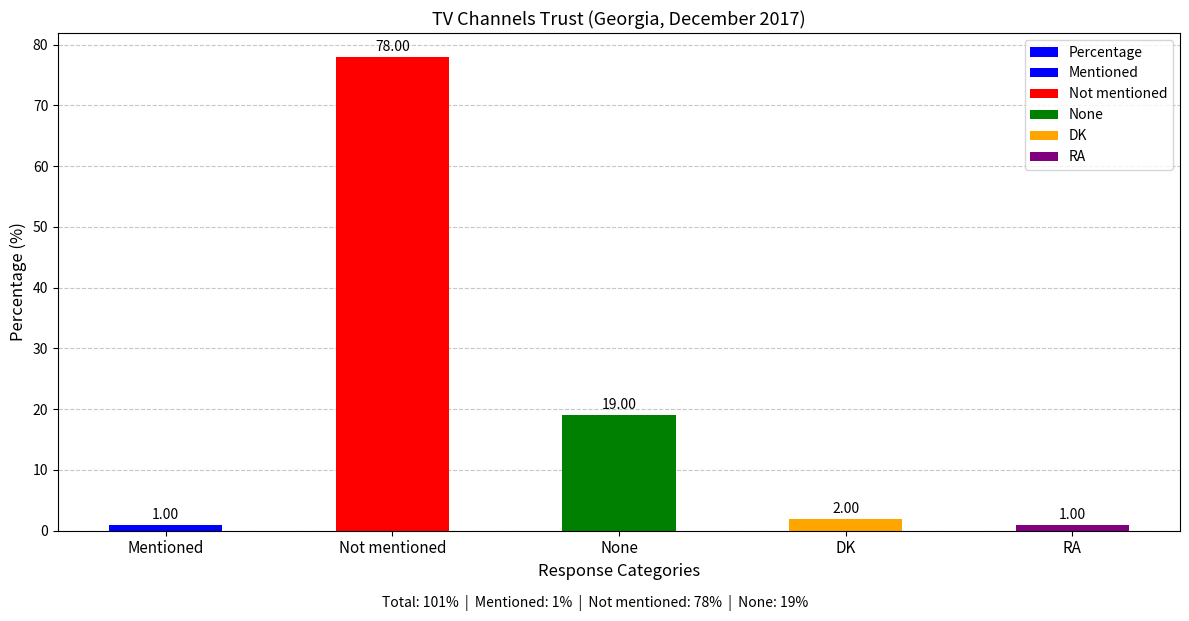

Reading left to right, what are all the values shown in this chart?

Mentioned=1	Not mentioned=78	None=19	DK=2	RA=1